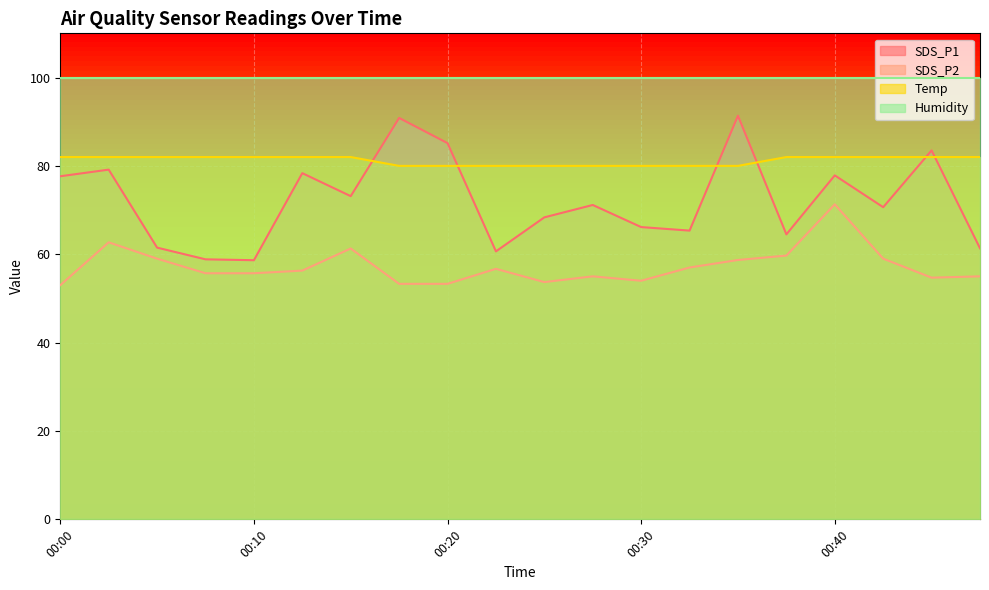

Which category has the highest value across all series?

00:35